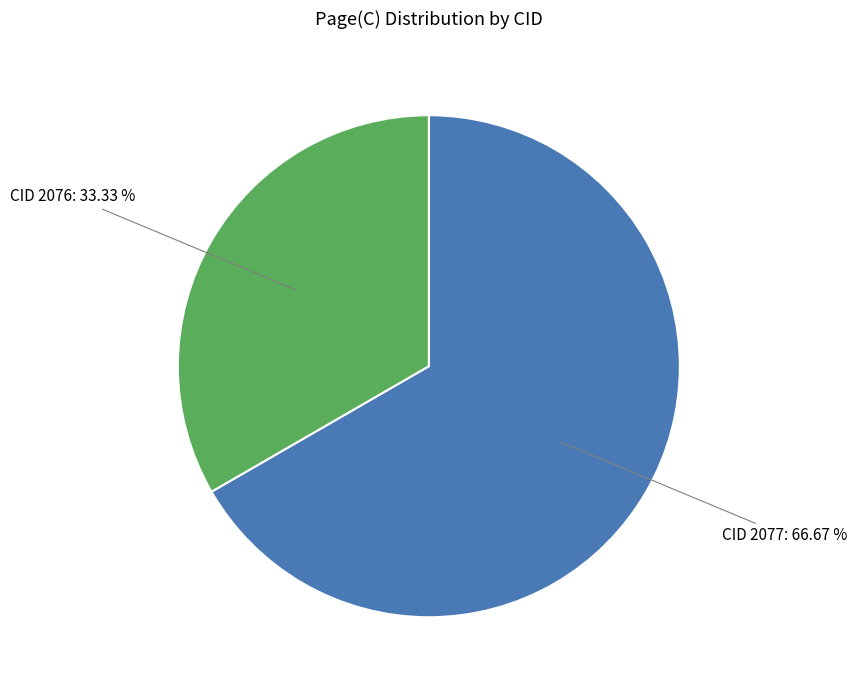

Is there a majority slice in this chart?

Yes